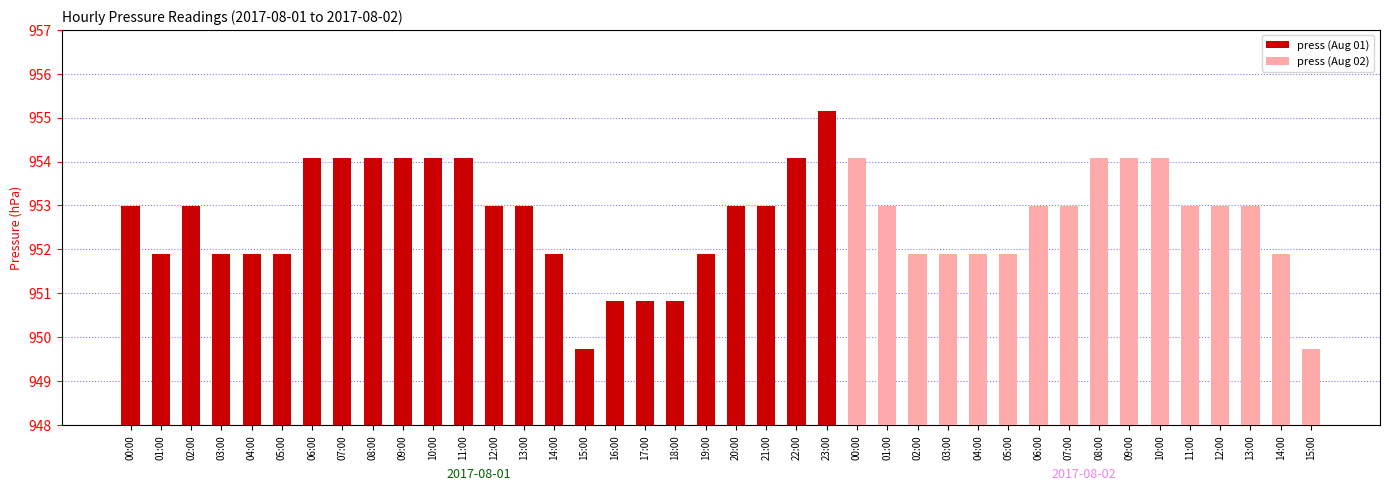

Does the chart contain any negative values?

No